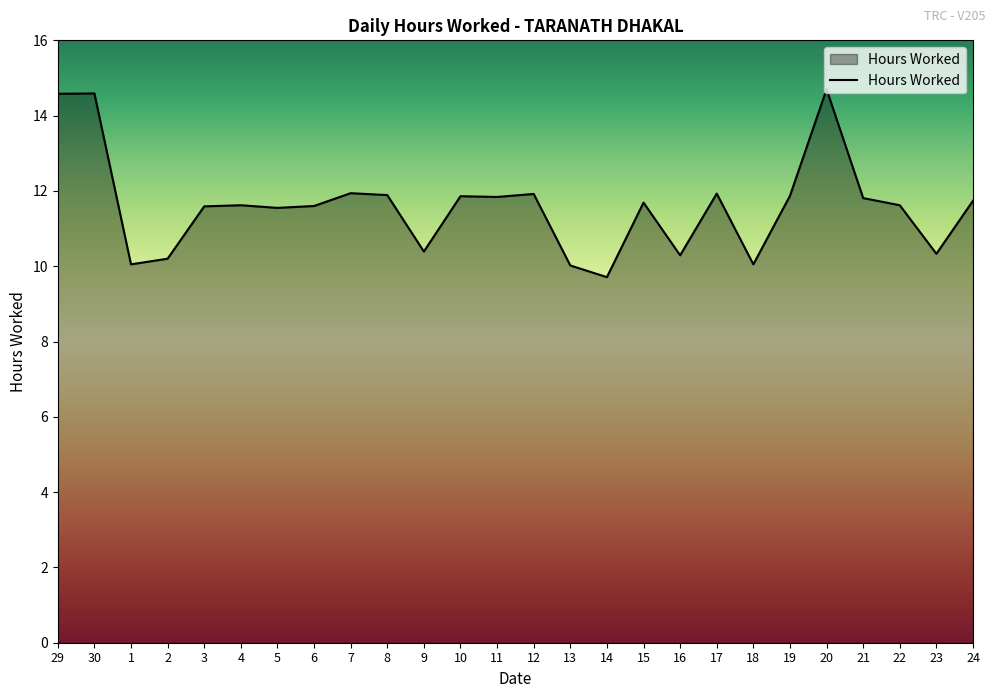

What is the minimum value shown in the chart?

9.7